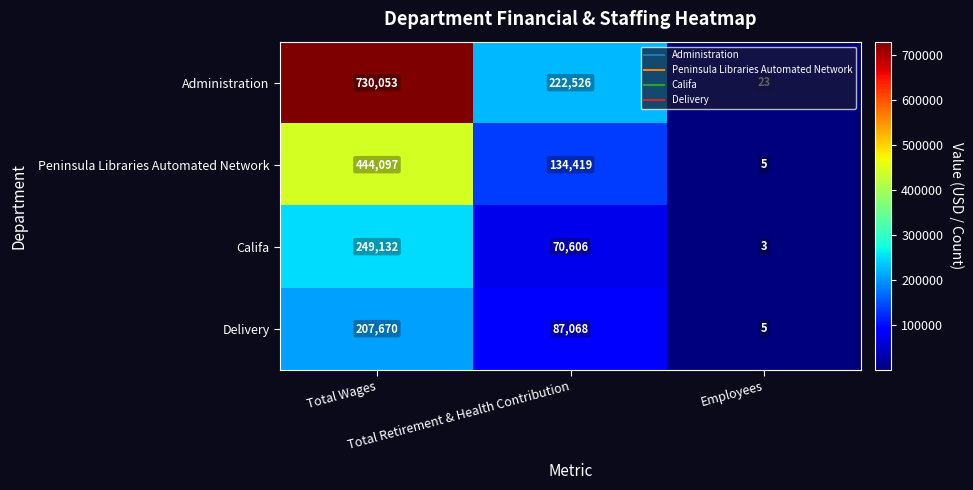

What is the maximum value shown in the chart?

730053